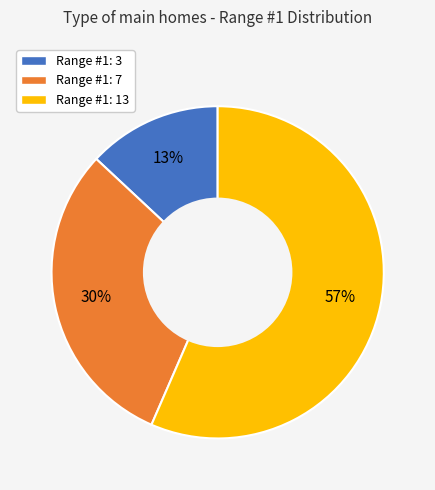

What percentage is the Range #1: 7 slice, to the nearest percent?

30%